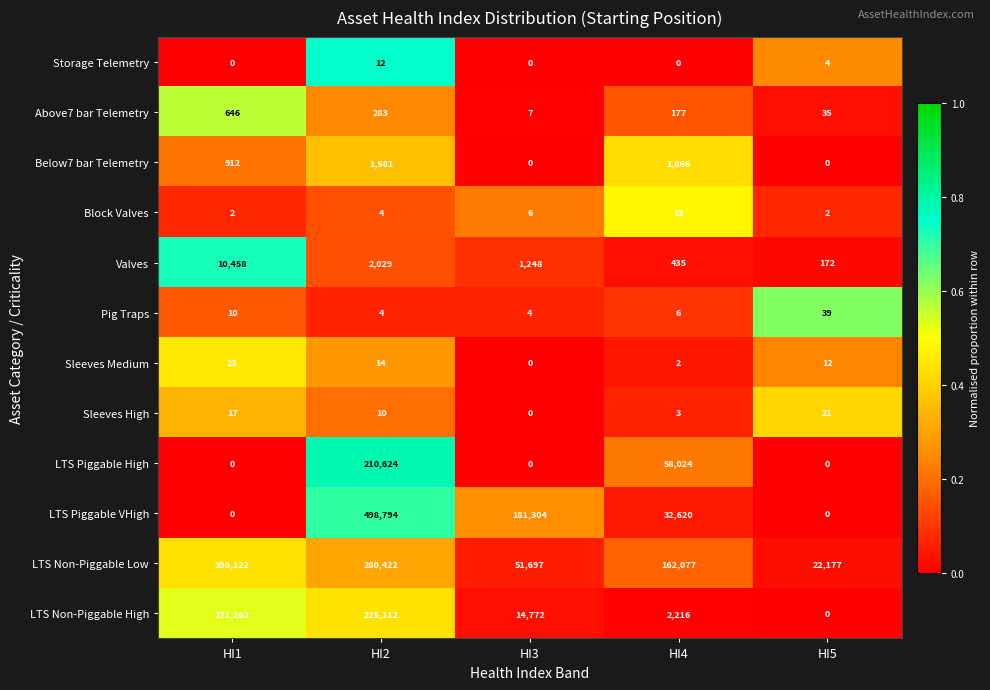

Which series changed the most between HI2 and HI5?

LTS Piggable VHigh